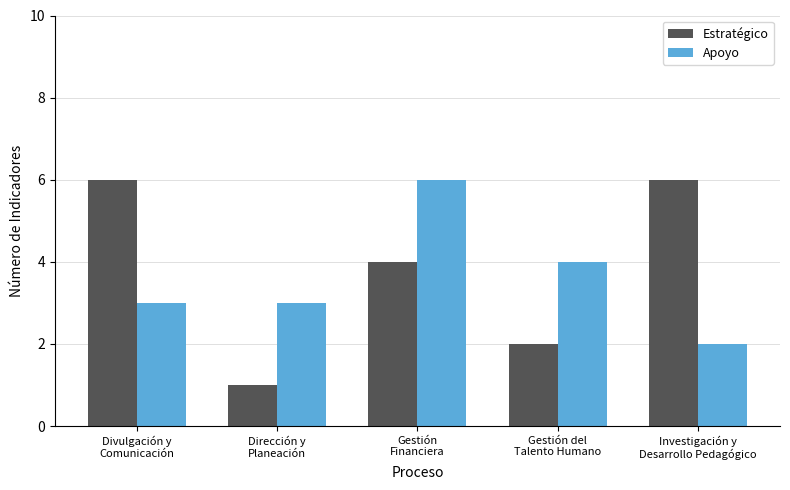

What is the difference between the second highest and minimum values in the Estratégico series?

5